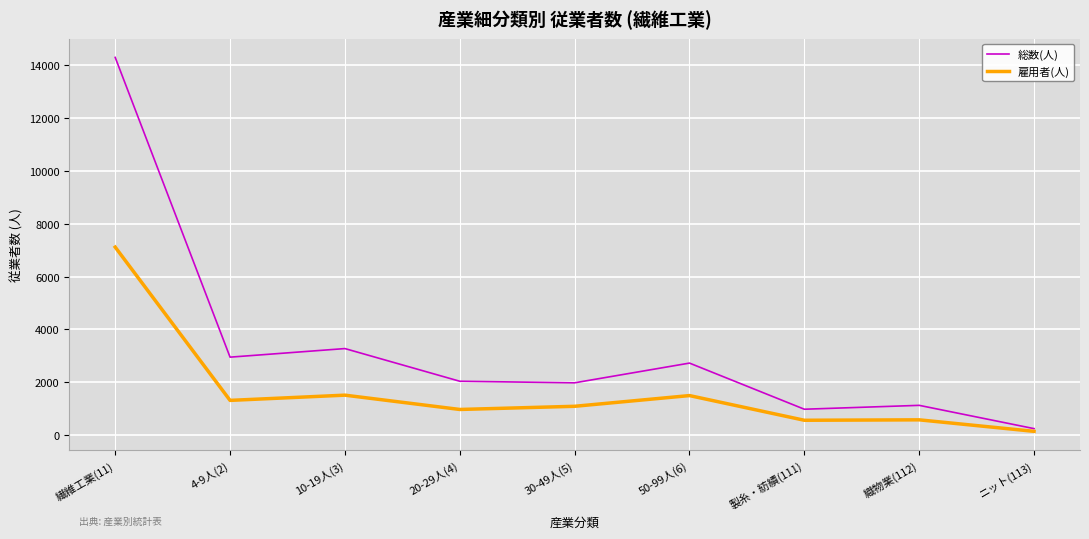

What is the difference between the maximum and minimum values in the 総数(人) series?

14065